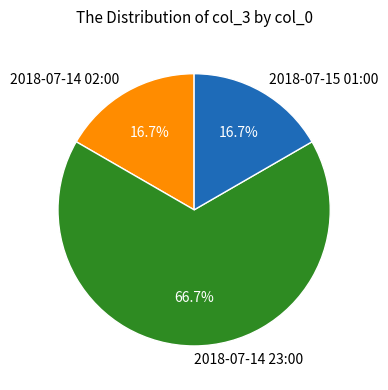

Is there any slice that represents more than half of the pie?

Yes